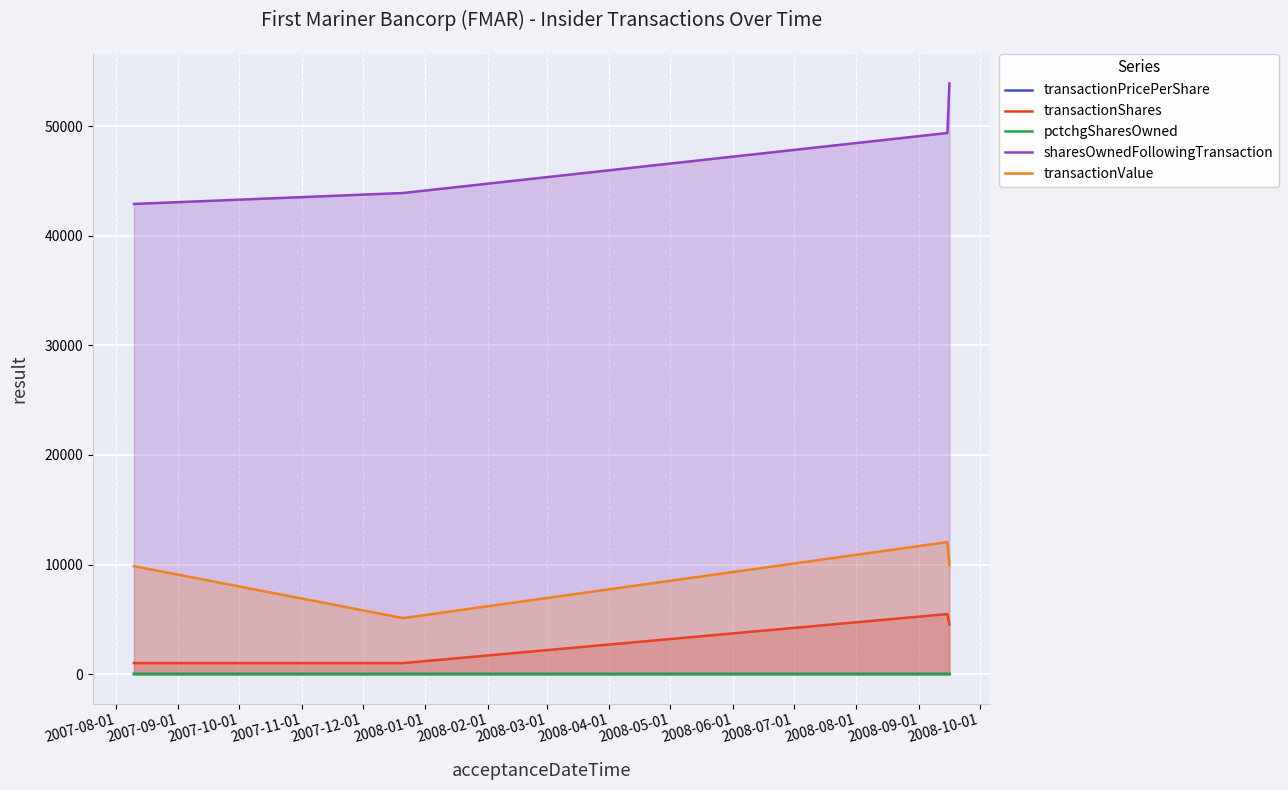

How many lines are shown in the chart?

5